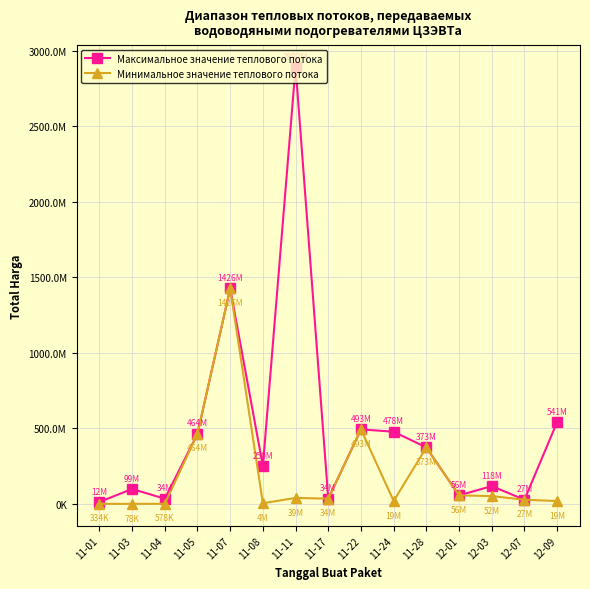

Reading right to left, transcribe all the data shown in this chart.

Максимальное значение теплового потока: 12-09=541071000	12-07=27412000	12-03=117783000	12-01=56152800	11-28=373404000	11-24=477600000	11-22=493000000	11-17=34292000	11-11=2892122000	11-08=250350000	11-07=1425867900	11-05=464002100	11-04=34000000	11-03=98772570	11-01=12453900
Минимальное значение теплового потока: 12-09=18900000	12-07=27412000	12-03=51601000	12-01=56152800	11-28=373404000	11-24=19175000	11-22=493000000	11-17=34292000	11-11=39440000	11-08=4350000	11-07=1425867900	11-05=464002100	11-04=577875	11-03=78000	11-01=333600